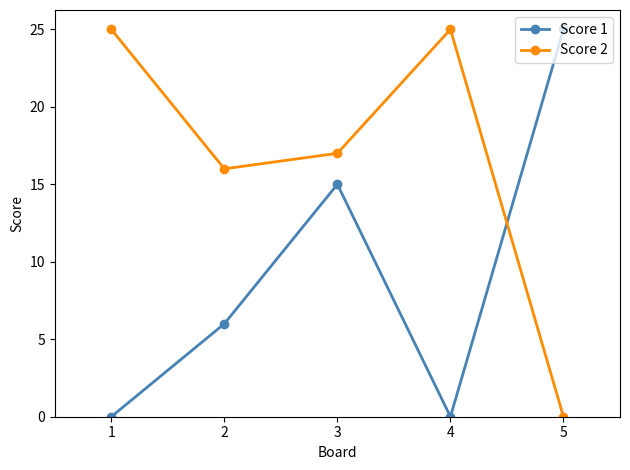

What is the total value across all series at 1?

25